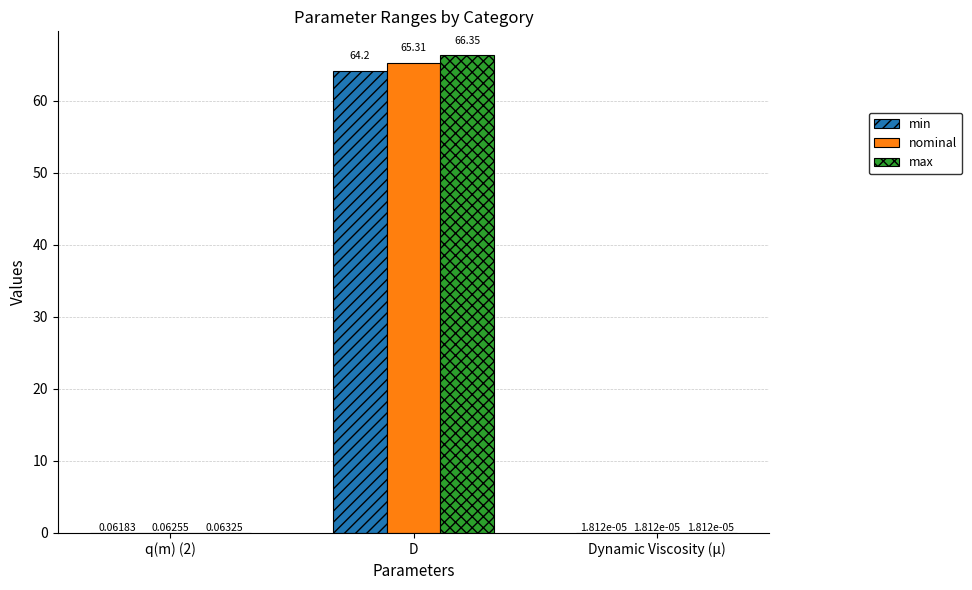

Which category has the highest value in the nominal series?

D